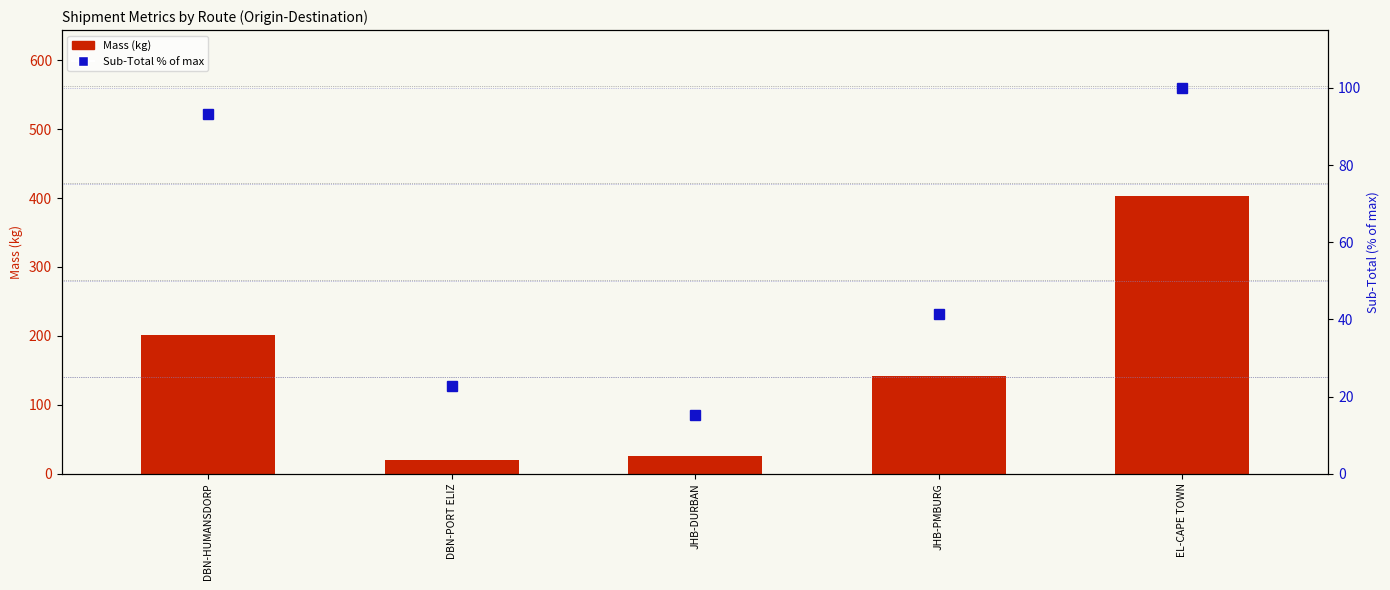

What is the smallest value displayed?

15.3